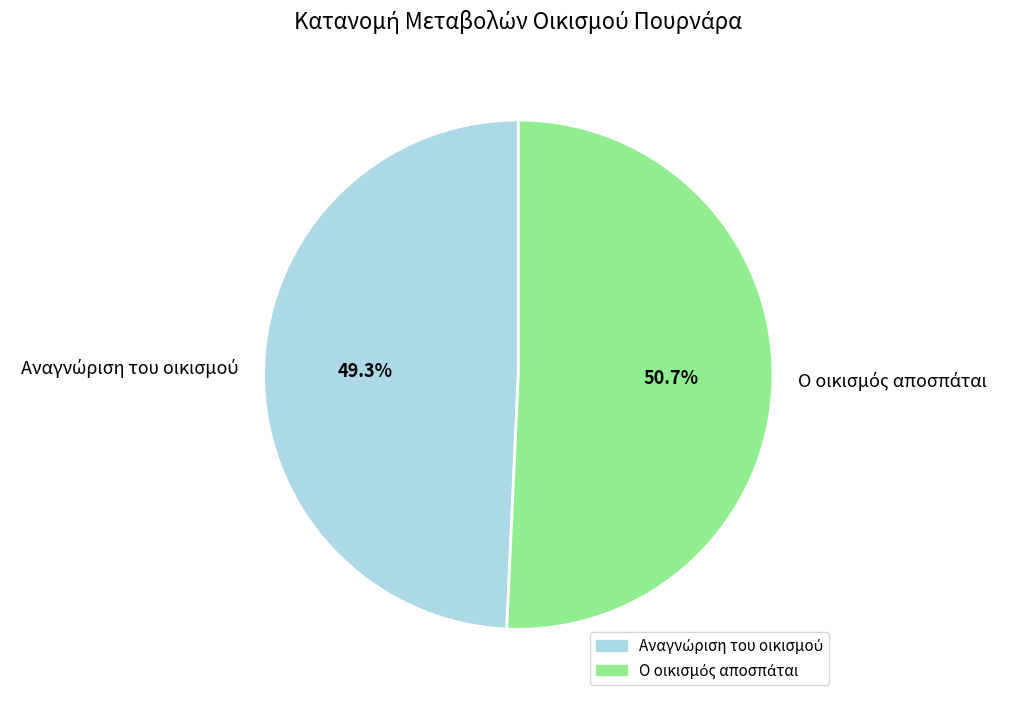

Does any single category account for the majority?

Yes